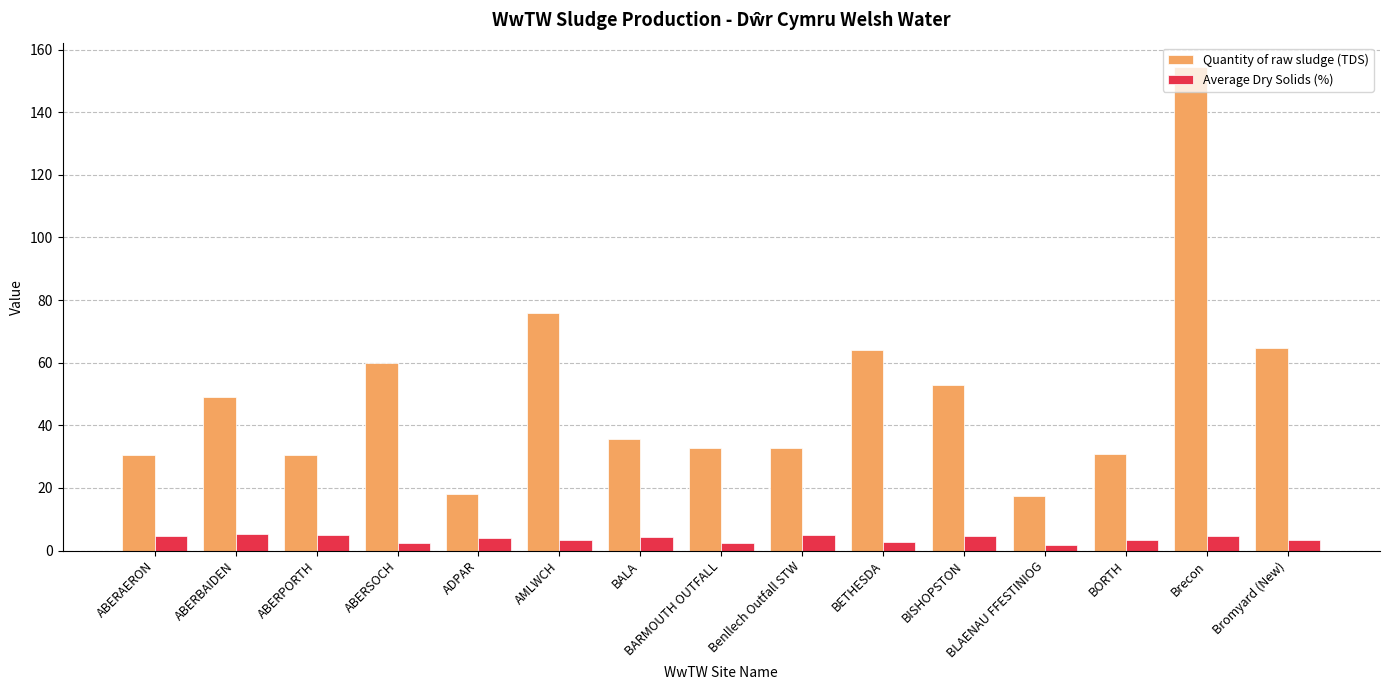

Count the number of categories in the chart.

15